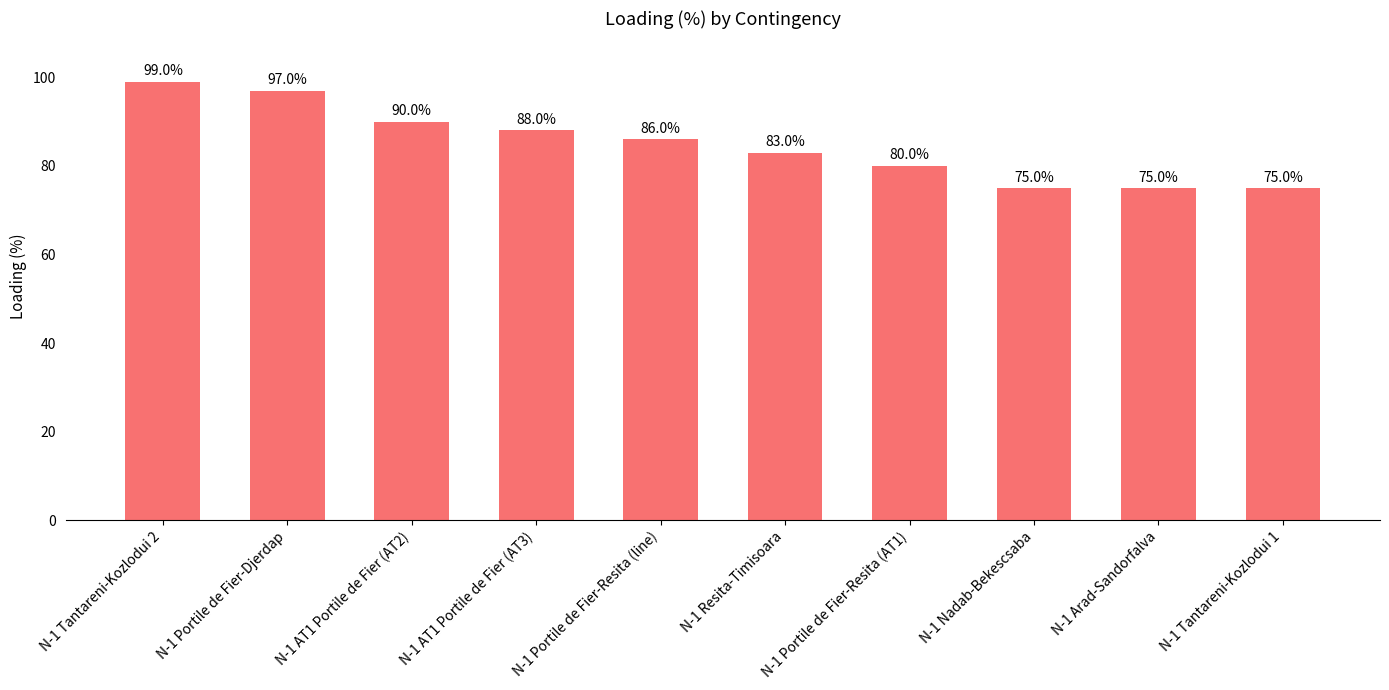

What is the change in value from N-1 Tantareni-Kozlodui 2 to N-1 Resita-Timisoara?

-16